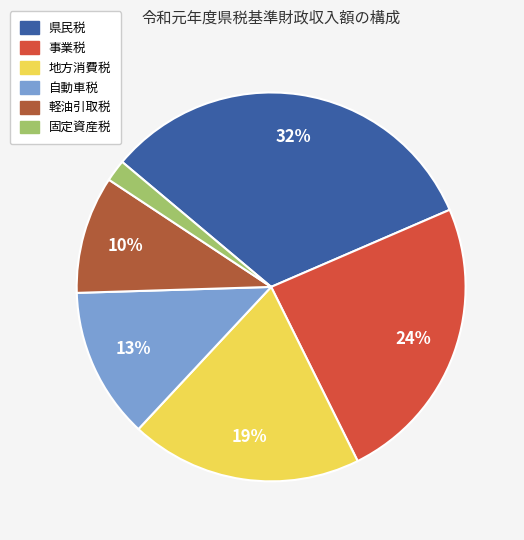

How many segments does this pie chart have?

6